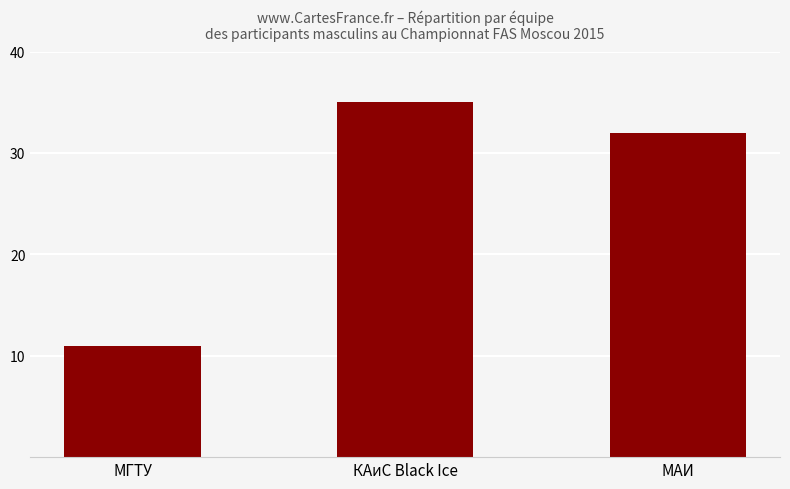

How many bars are there in total?

3